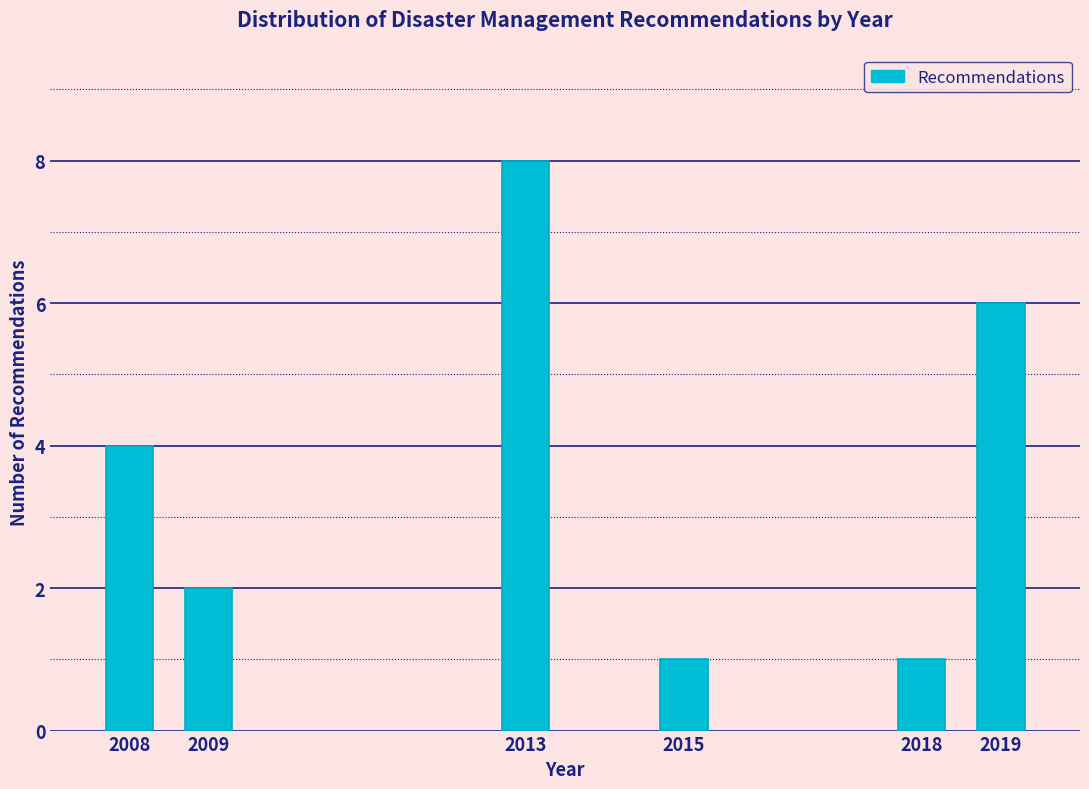

Reading right to left, extract all data points from this chart.

6	1	1	8	2	4